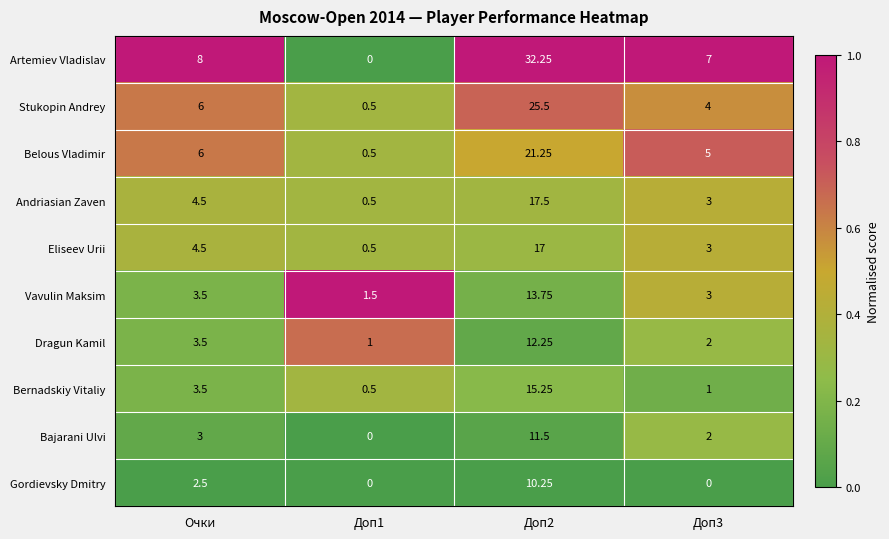

At which label is Bernadskiy Vitaliy closest to 7?

Очки